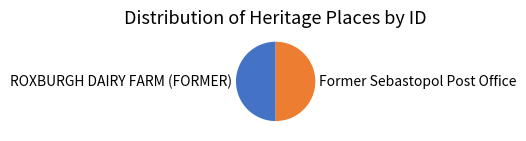

Approximately how many times larger is the value at ROXBURGH DAIRY FARM (FORMER) compared to Former Sebastopol Post Office?

1.0